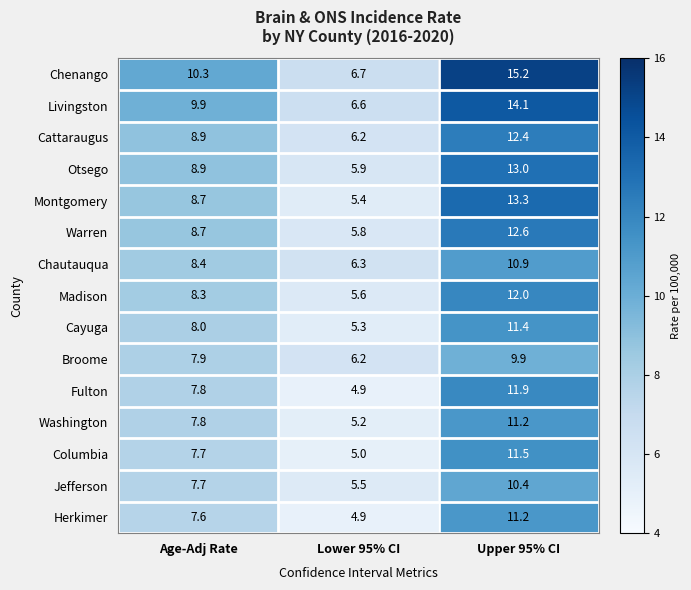

What is the average value of the Montgomery series?

9.1